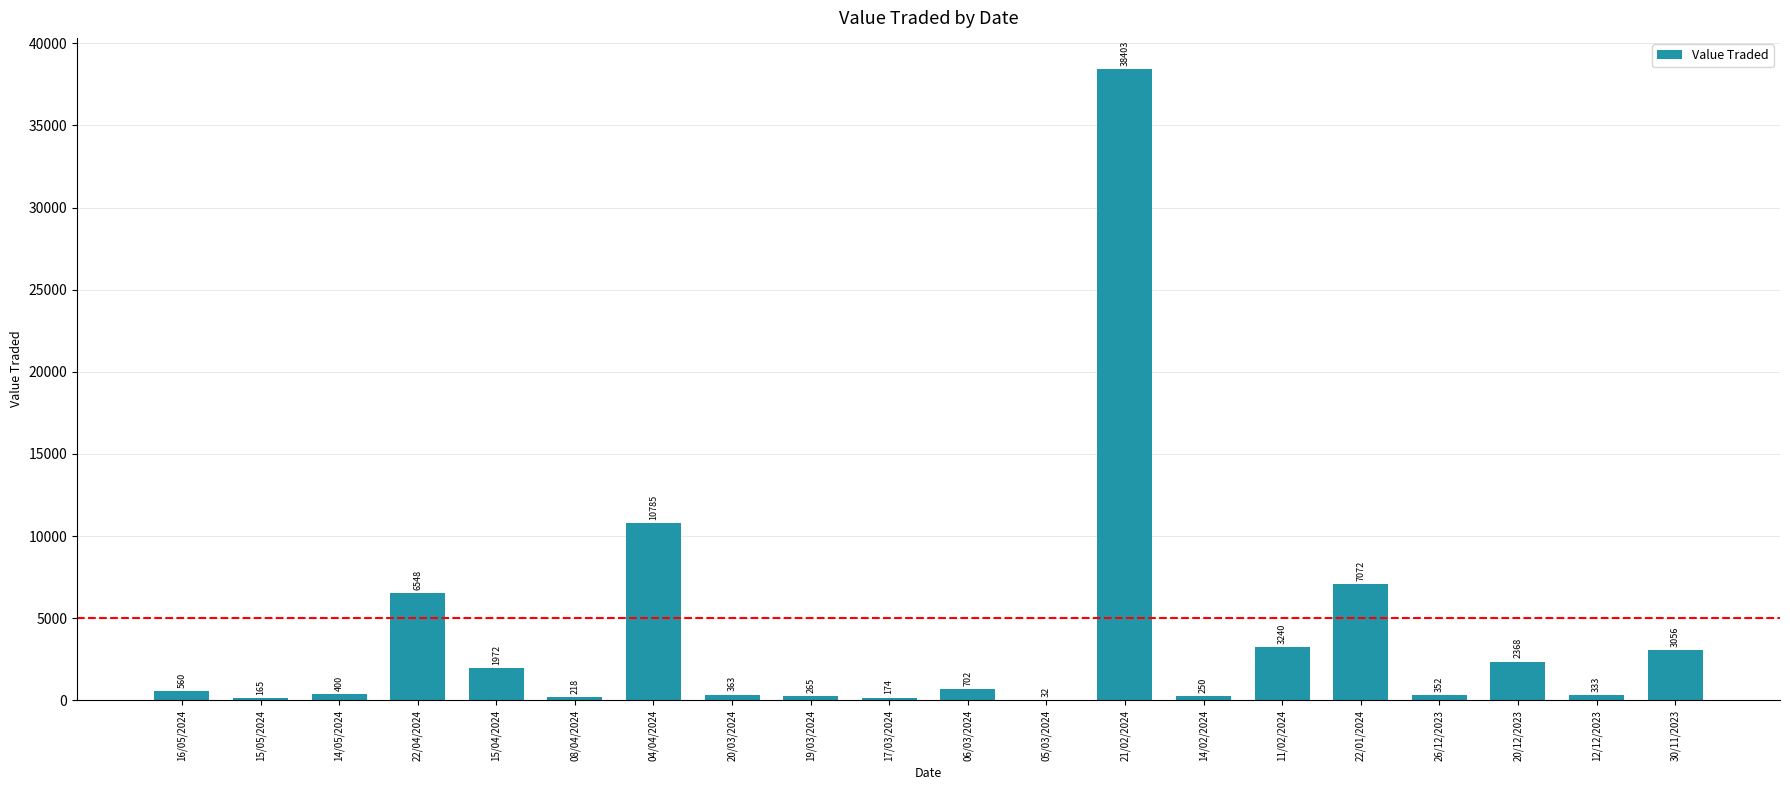

What is the greatest value displayed?

38403